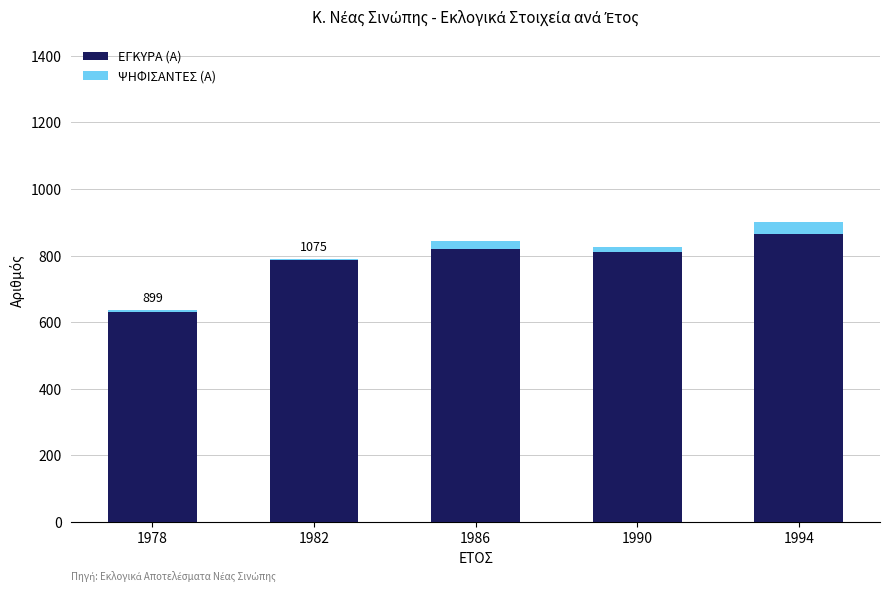

Are the bars grouped side by side (vs. stacked)?

No